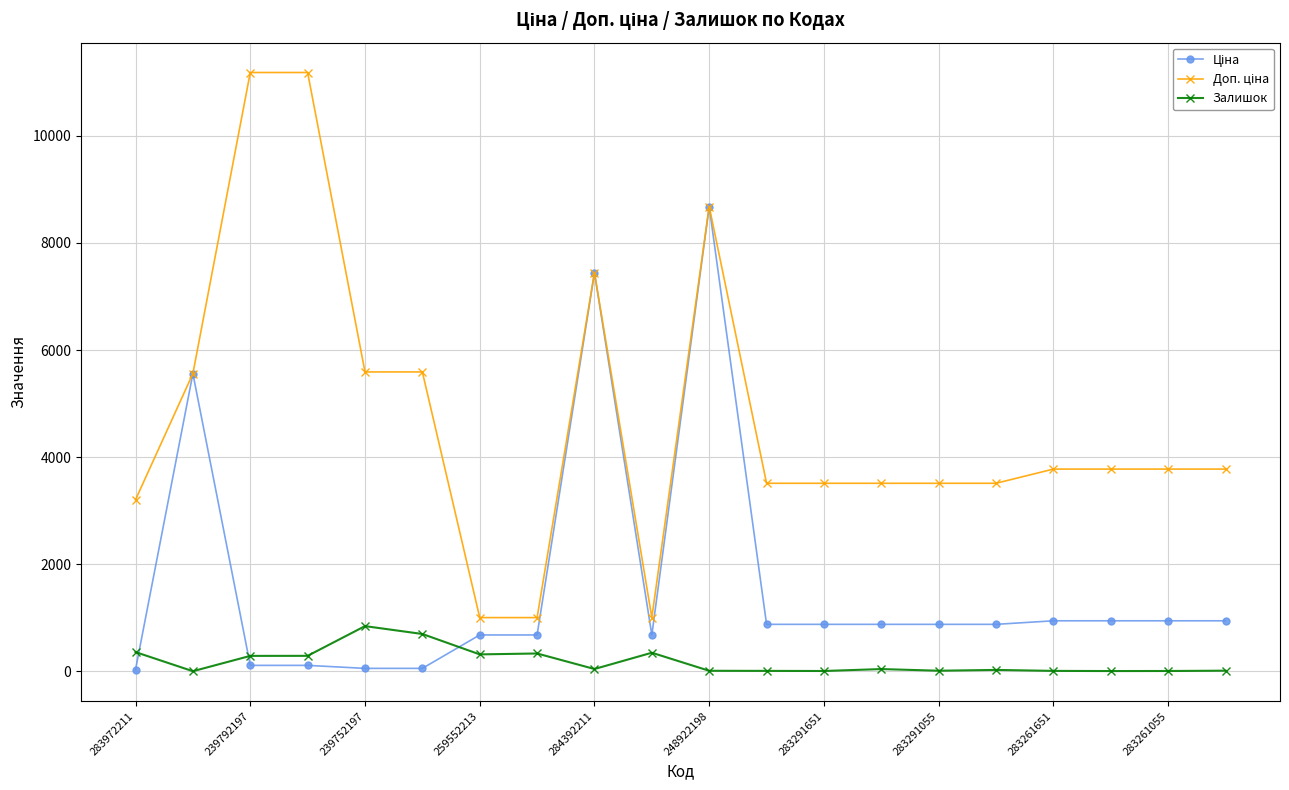

What is the maximum value for Залишок?

845.0